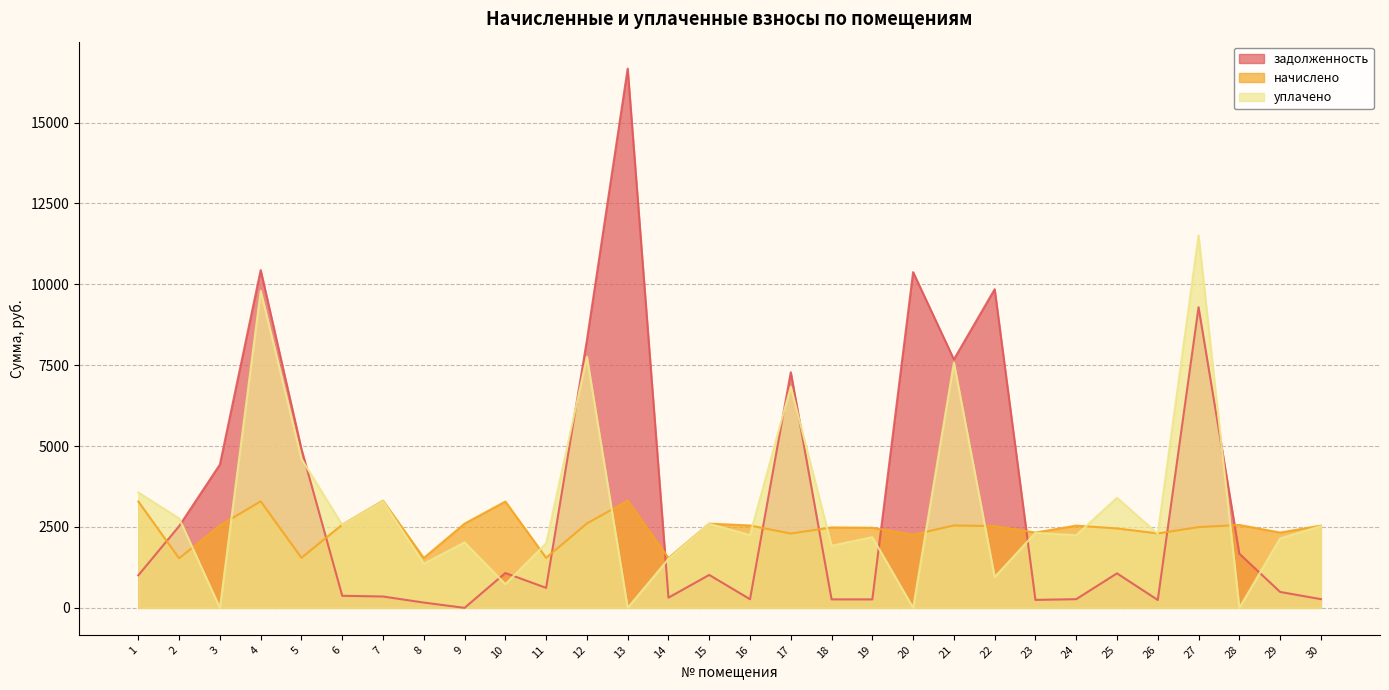

Reading left to right, transcribe all the data shown in this chart.

задолженность: 1=1006.5	2=2527.0	3=4430.3	4=10438.6	5=4903.7	6=372.9	7=350.6	8=163.1	9=0.0	10=1077.3	11=617.7	12=8270.0	13=16666.3	14=314.9	15=1017.8	16=266.9	17=7282.8	18=262.6	19=261.0	20=10376.2	21=7678.0	22=9847.6	23=245.8	24=268.3	25=1065.8	26=243.6	27=9292.5	28=1674.5	29=491.9	30=268.9
начислено: 1=3286.3	2=1530.9	3=2546.4	4=3291.5	5=1546.2	6=2571.9	7=3311.8	8=1541.1	9=2602.5	10=3286.3	11=1546.2	12=2607.7	13=3311.8	14=1541.1	15=2602.5	16=2546.4	17=2296.3	18=2485.2	19=2475.0	20=2260.6	21=2546.4	22=2526.0	23=2326.9	24=2541.3	25=2454.6	26=2301.5	27=2495.3	28=2561.7	29=2326.9	30=2541.3
уплачено: 1=3563.6	2=2764.0	3=0.0	4=9796.6	5=4602.1	6=2561.0	7=3294.7	8=1362.0	9=2023.2	10=733.0	11=1992.1	12=7761.3	13=0.0	14=1514.1	15=2597.0	16=2249.5	17=6834.8	18=1920.0	19=2186.0	20=0.0	21=7579.1	22=952.0	23=2318.0	24=2245.4	25=3400.8	26=2289.3	27=11510.6	28=0.0	29=2146.2	30=2527.1